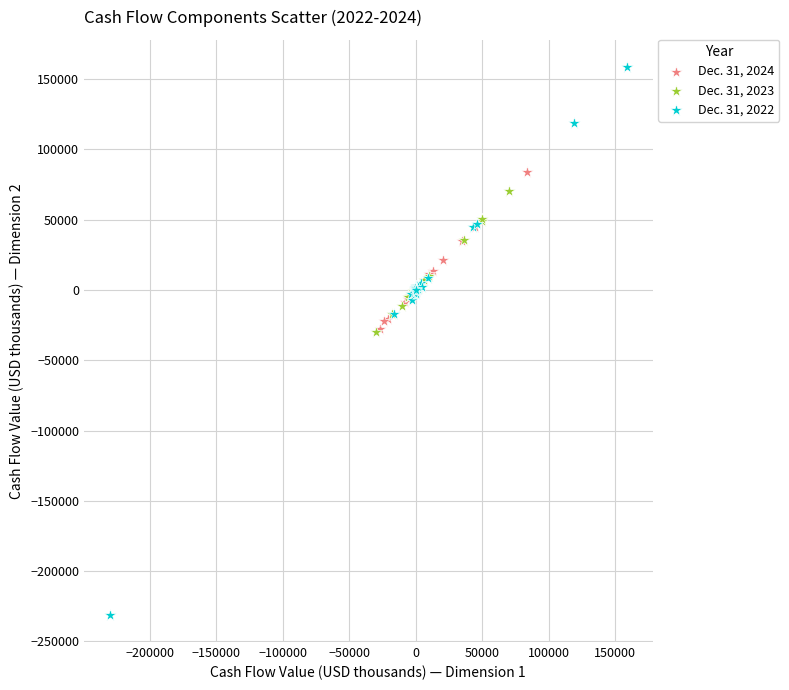

Which series has the widest spread of Y values?

Dec. 31, 2022